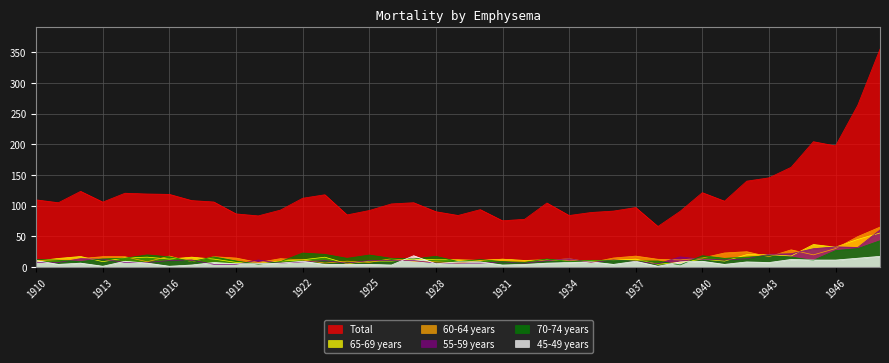

At how many categories does at least one series exceed 44?

39